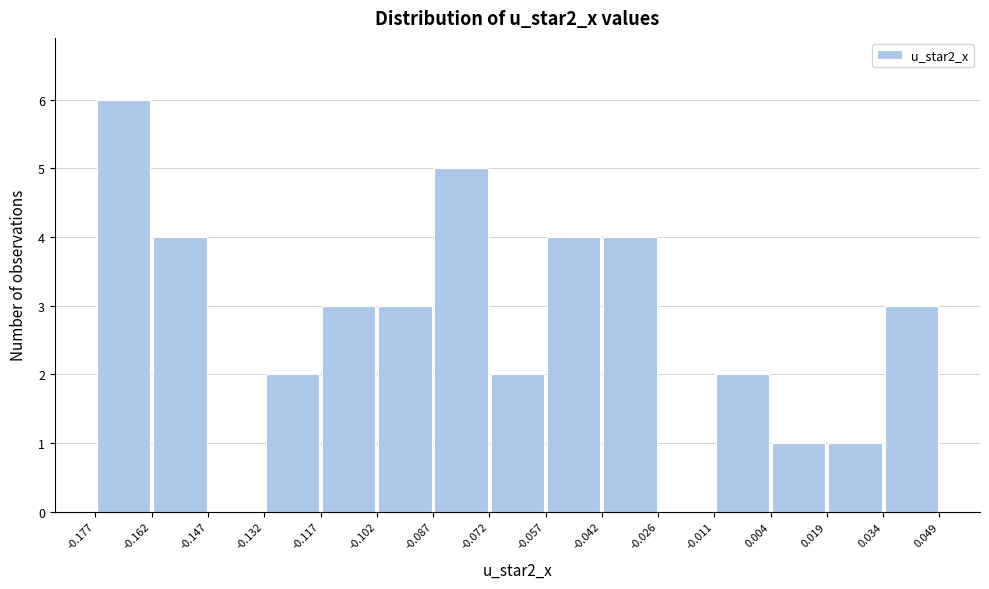

Reading left to right, transcribe this chart: for each bar, give the range it covers on the x-axis and its height. The values are not printed on the chart, so give them approximately, as read against the axis.

-0.177 to -0.162: 6
-0.162 to -0.147: 4
-0.147 to -0.132: 0
-0.132 to -0.117: 2
-0.117 to -0.102: 3
-0.102 to -0.087: 3
-0.087 to -0.072: 5
-0.072 to -0.057: 2
-0.057 to -0.042: 4
-0.042 to -0.026: 4
-0.026 to -0.011: 0
-0.011 to 0.004: 2
0.004 to 0.019: 1
0.019 to 0.034: 1
0.034 to 0.049: 3